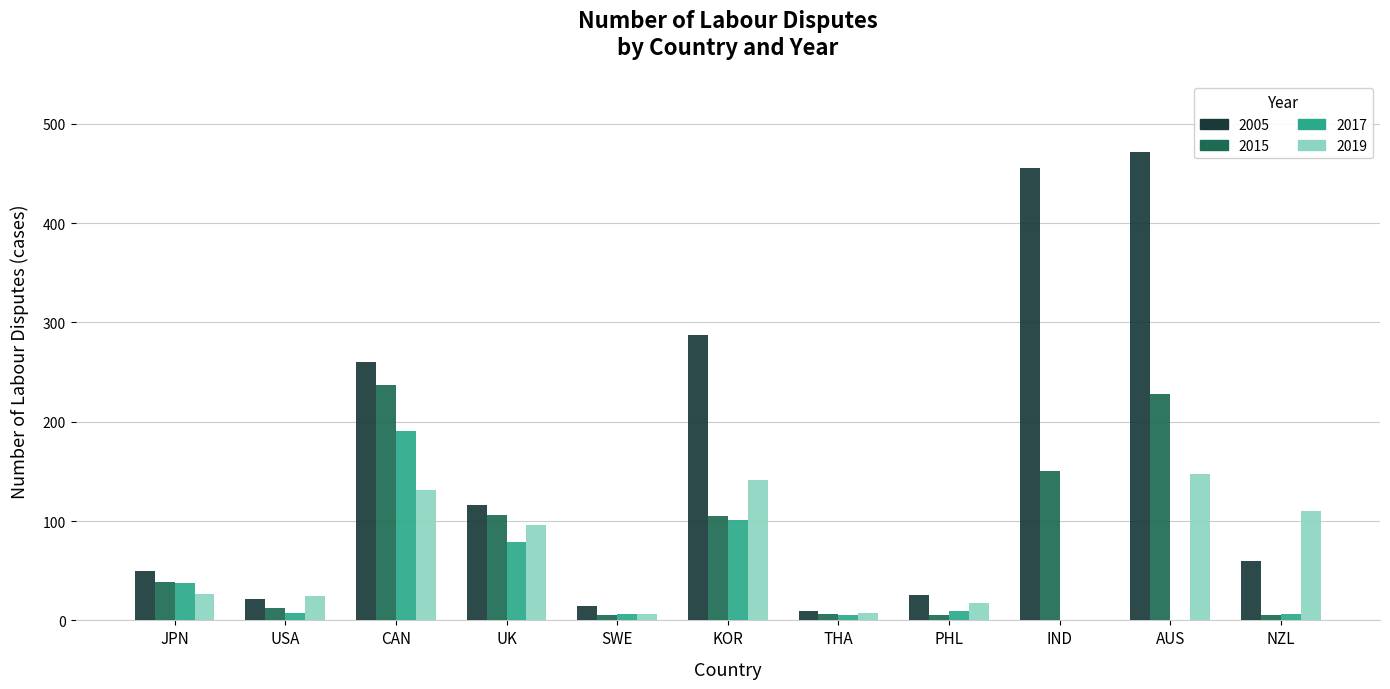

Count the number of categories in the chart.

11